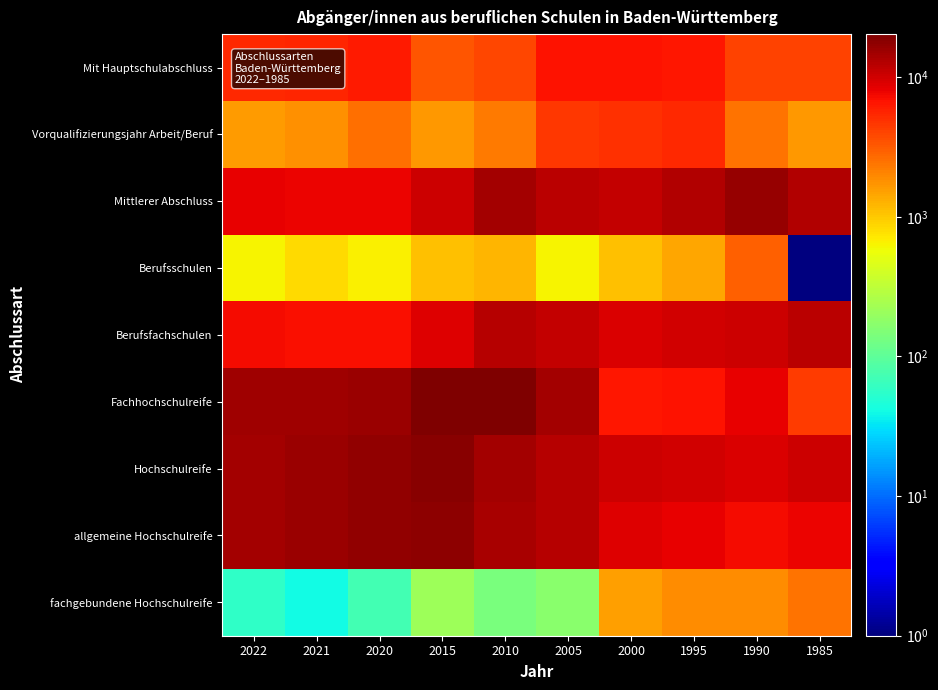

Reading left to right, list all the values displayed in this chart.

Mit Hauptschulabschluss: 2022=5336	2021=5475	2020=6318	2015=3311	2010=3936	2005=6613	2000=6845	1995=6401	1990=4147	1985=4044
Vorqualifizierungsjahr Arbeit/Beruf: 2022=1581	2021=1838	2020=2597	2015=1693	2010=2261	2005=4650	2000=4980	1995=5290	1990=2429	1985=1661
Mittlerer Abschluss: 2022=8100	2021=7916	2020=7950	2015=10342	2010=14406	2005=12095	2000=10943	1995=12873	1990=16422	1985=13063
Berufsschulen: 2022=622	2021=826	2020=667	2015=1085	2010=1229	2005=645	2000=1091	1995=1445	1990=3033	1985=1
Berufsfachschulen: 2022=7371	2021=6948	2020=7126	2015=8929	2010=12731	2005=10971	2000=9218	1995=9793	1990=10298	1985=12115
Fachhochschulreife: 2022=14922	2021=15276	2020=15565	2015=19686	2010=20332	2005=14364	2000=6542	1995=6659	1990=8100	1985=4433
Hochschulreife: 2022=14742	2021=15640	2020=17054	2015=18224	2010=14353	2005=12545	2000=10375	1995=9877	1990=9228	1985=10356
allgemeine Hochschulreife: 2022=14684	2021=15599	2020=16983	2015=18011	2010=14212	2005=12375	2000=8843	1995=8035	1990=7365	1985=7919
fachgebundene Hochschulreife: 2022=58	2021=41	2020=71	2015=213	2010=141	2005=170	2000=1532	1995=1842	1990=1863	1985=2437